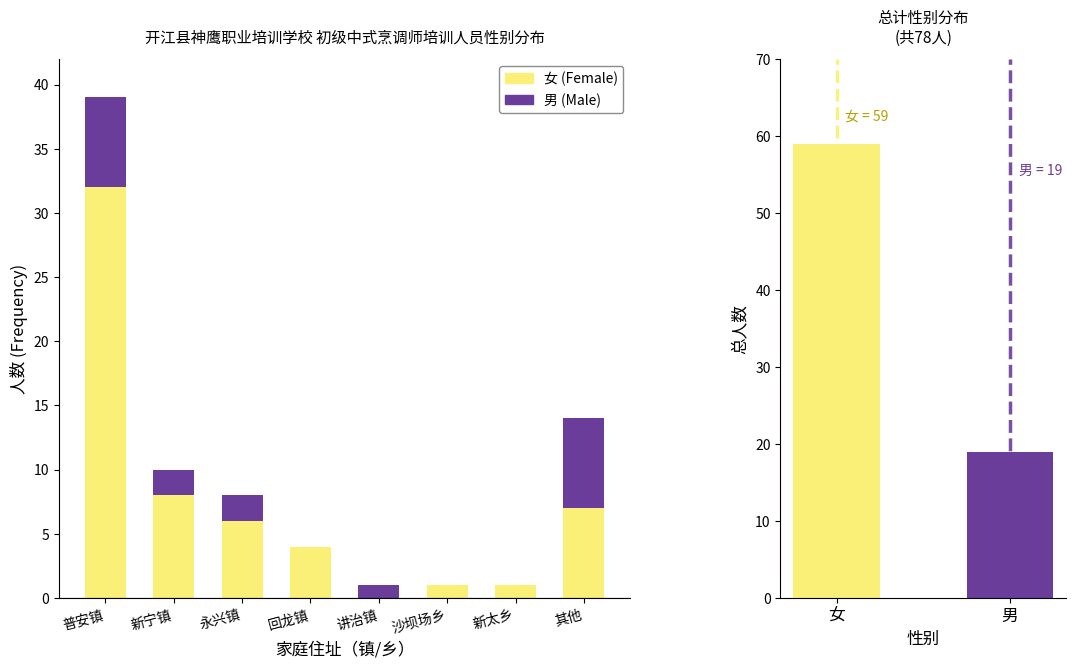

Count the number of data series in this chart.

2